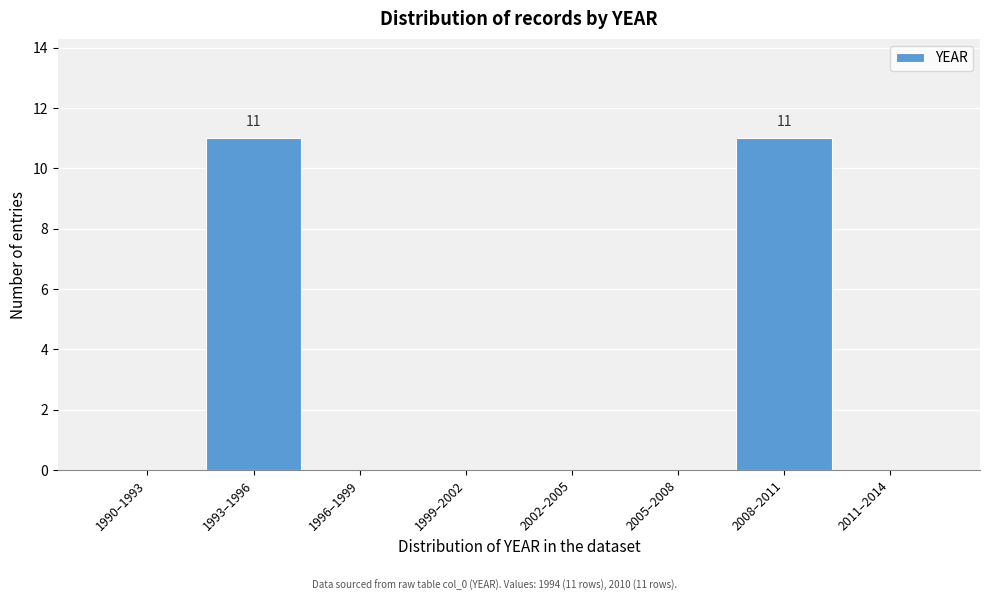

Reading right to left, what are all the values shown in this chart?

2011–2014=0	2008–2011=11	2005–2008=0	2002–2005=0	1999–2002=0	1996–1999=0	1993–1996=11	1990–1993=0